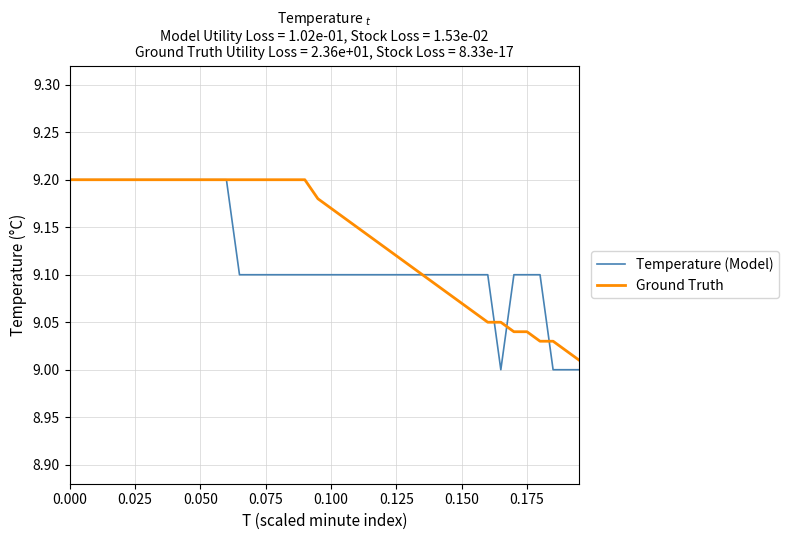

Rank the series by their average value, from lowest to highest.

Temperature (Model), Ground Truth